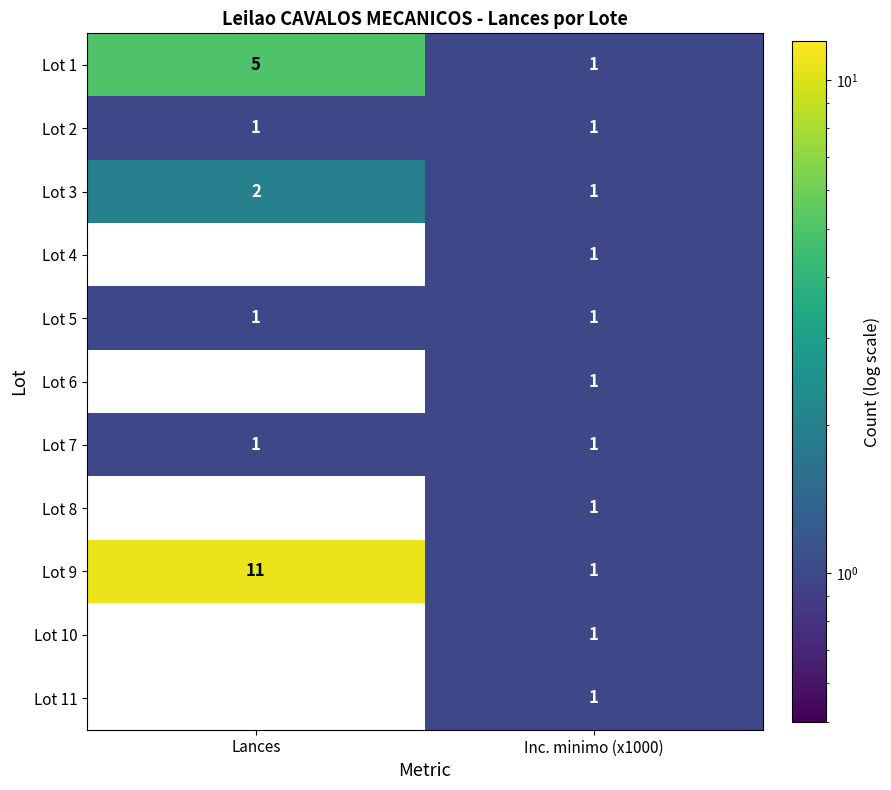

Reading left to right, transcribe all the data shown in this chart.

Lot 1: 5	1
Lot 2: 1	1
Lot 3: 2	1
Lot 4: 0	1
Lot 5: 1	1
Lot 6: 0	1
Lot 7: 1	1
Lot 8: 0	1
Lot 9: 11	1
Lot 10: 0	1
Lot 11: 0	1